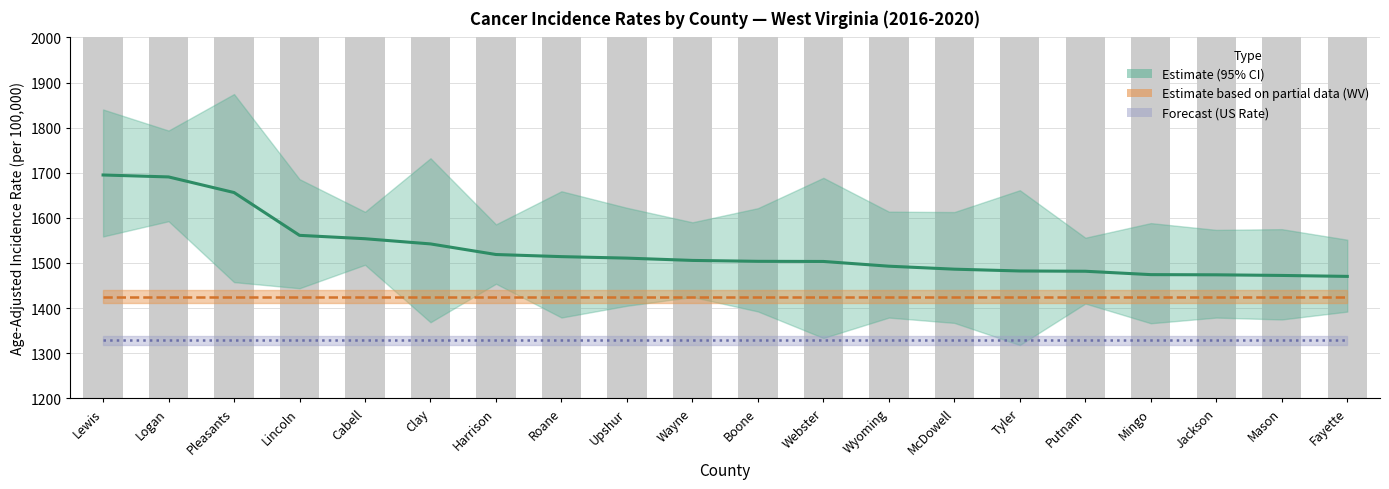

What is the difference between the second highest and minimum values in the Incidence Rate series?

220.5